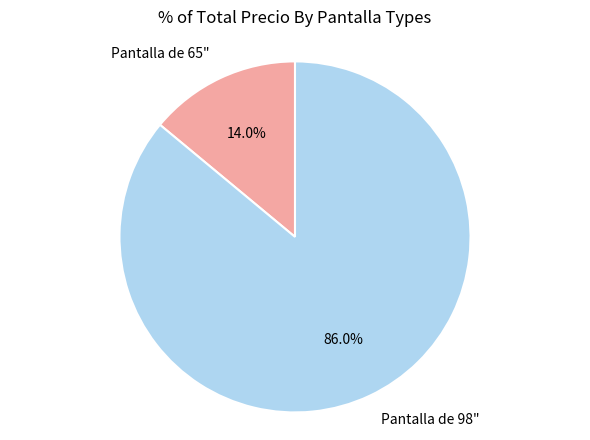

What percentage is NOT represented by Pantalla de 65"?

86.0%